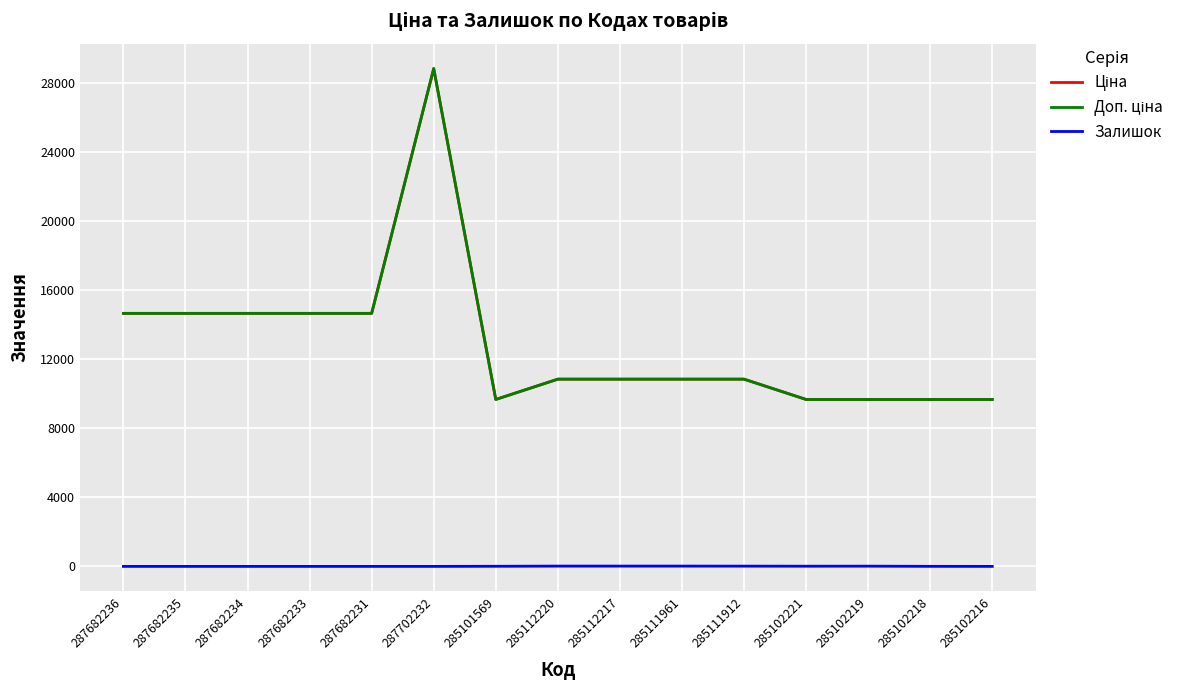

Does the chart have visible grid lines?

Yes